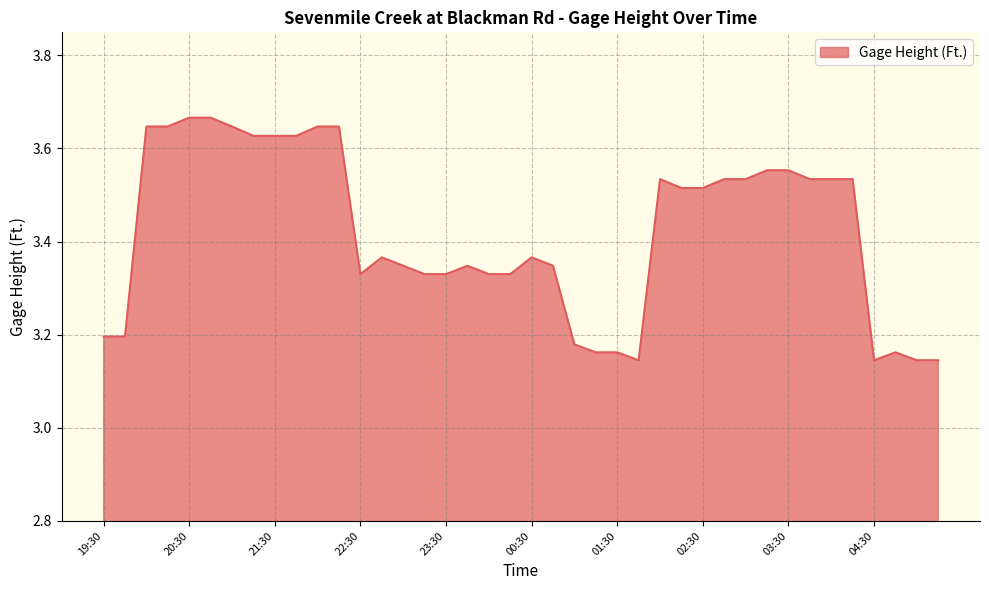

What is the difference between the maximum and minimum values?

0.5